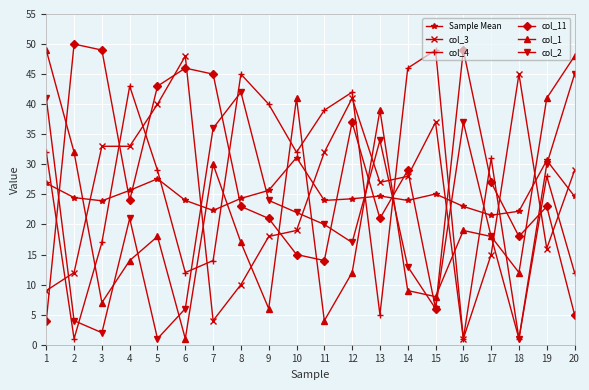

What is the total value across all series at 5?

158.6